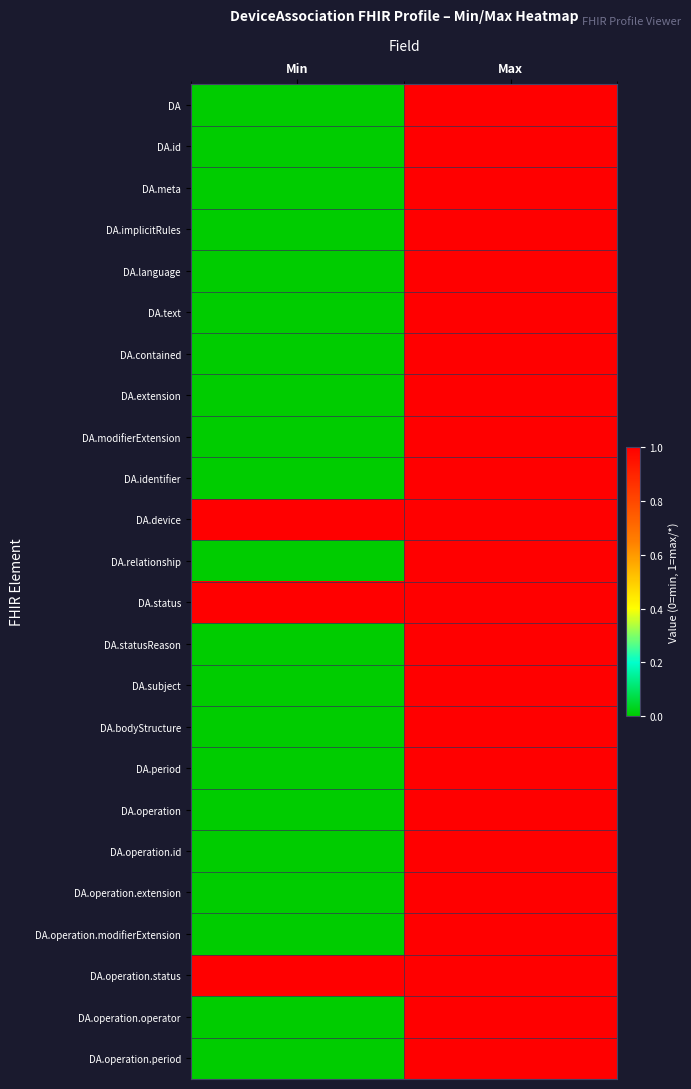

Which series changed the most between Min and Max?

DA